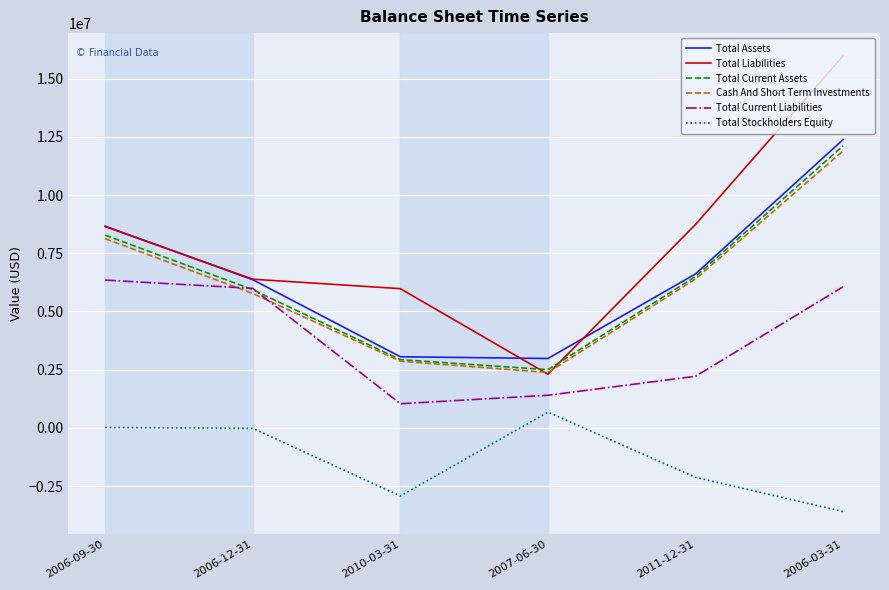

What is the difference between the Total Current Assets values at 2011-12-31 and 2006-09-30?

1775000